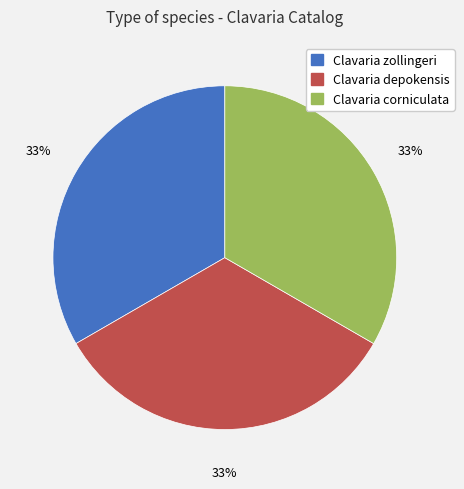

Is Clavaria zollingeri the majority of the pie?

No